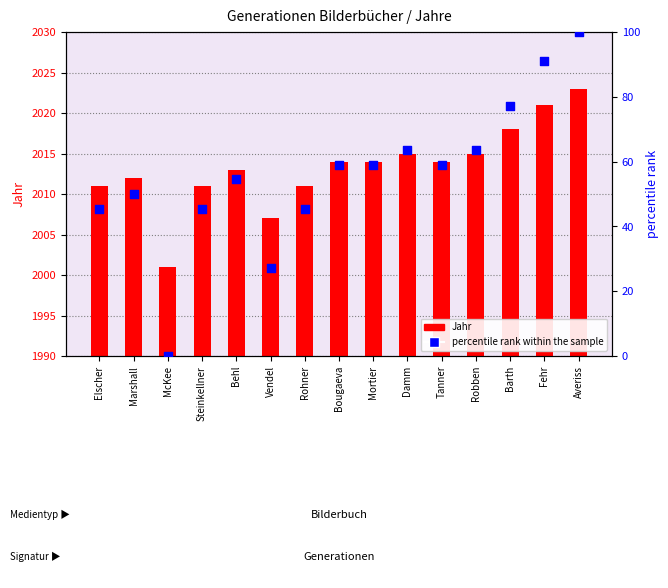

Which series reaches the minimum Y coordinate?

percentile rank within the sample